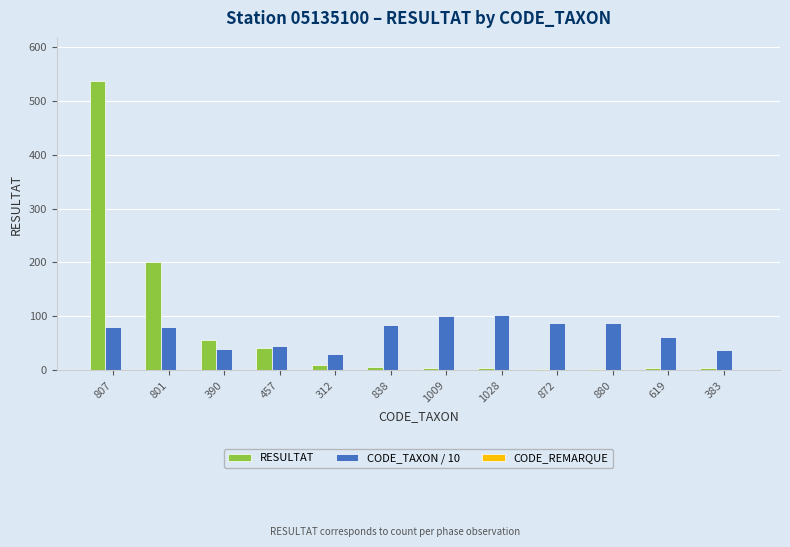

How many series are shown in this chart?

3